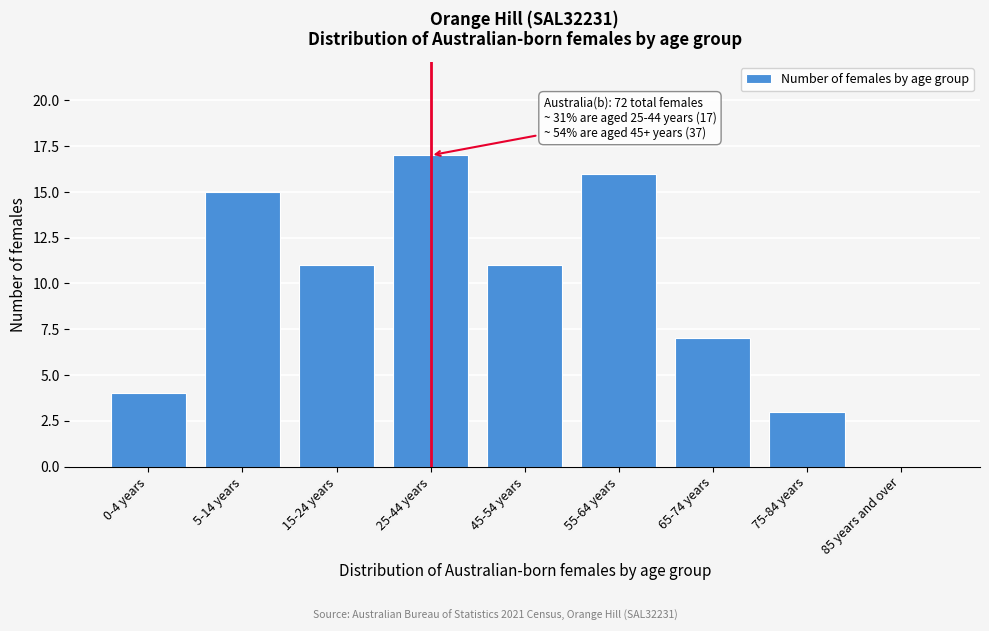

Reading left to right, extract all data points from this chart.

0-4 years=4	5-14 years=15	15-24 years=11	25-44 years=17	45-54 years=11	55-64 years=16	65-74 years=7	75-84 years=3	85 years and over=0